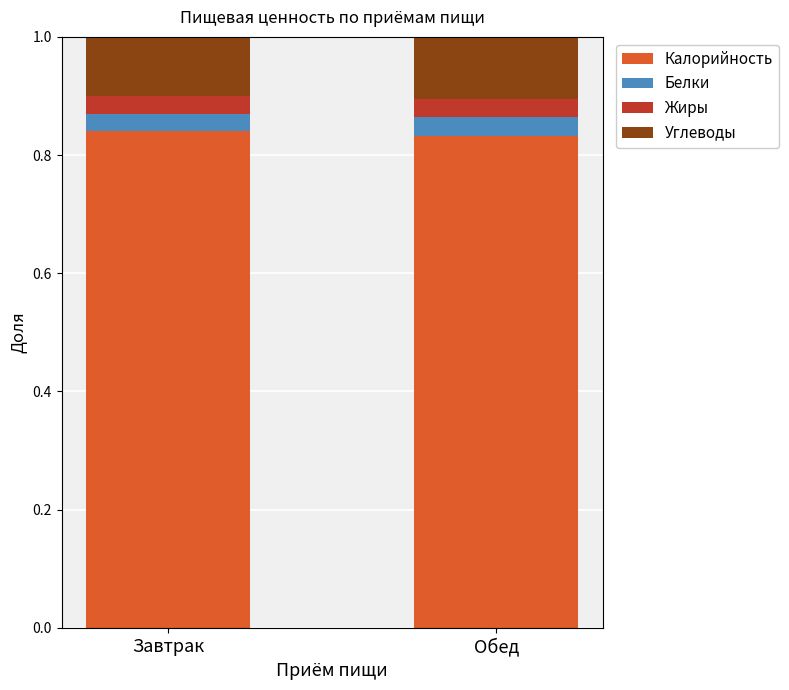

Is it true that Калорийность equals 1.2 at Обед?

False